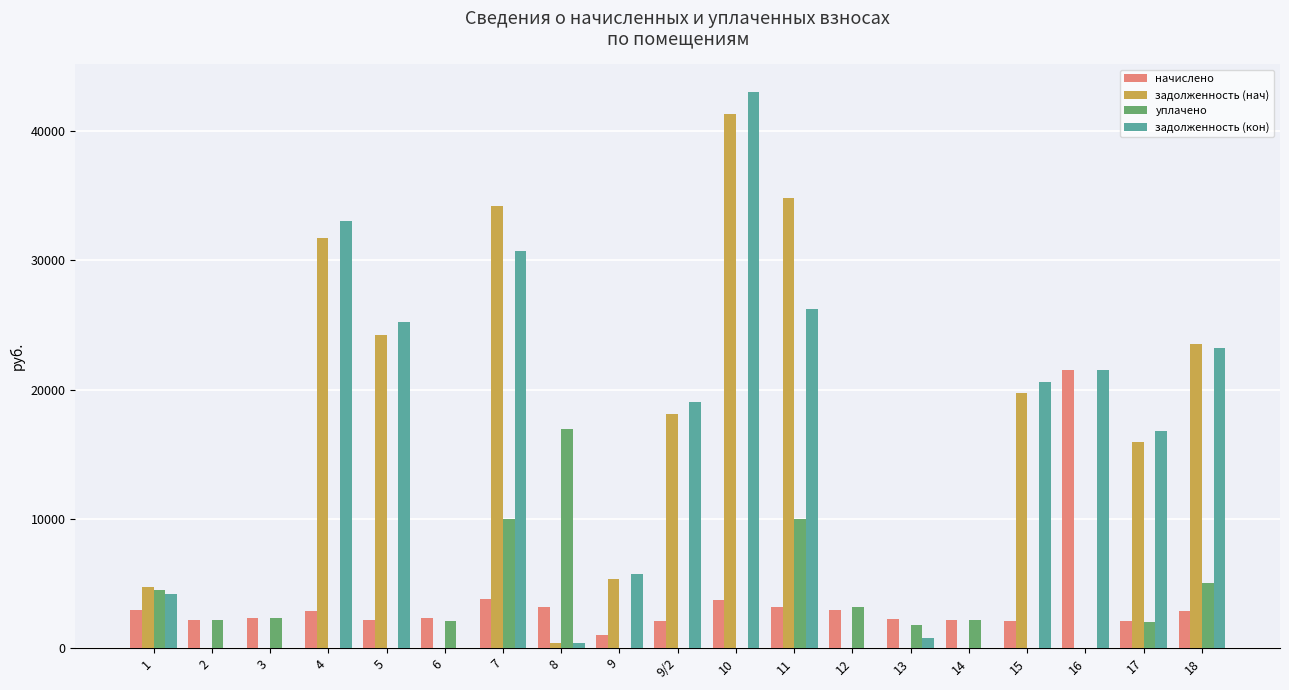

What is the sum of all уплачено values?

61941.6